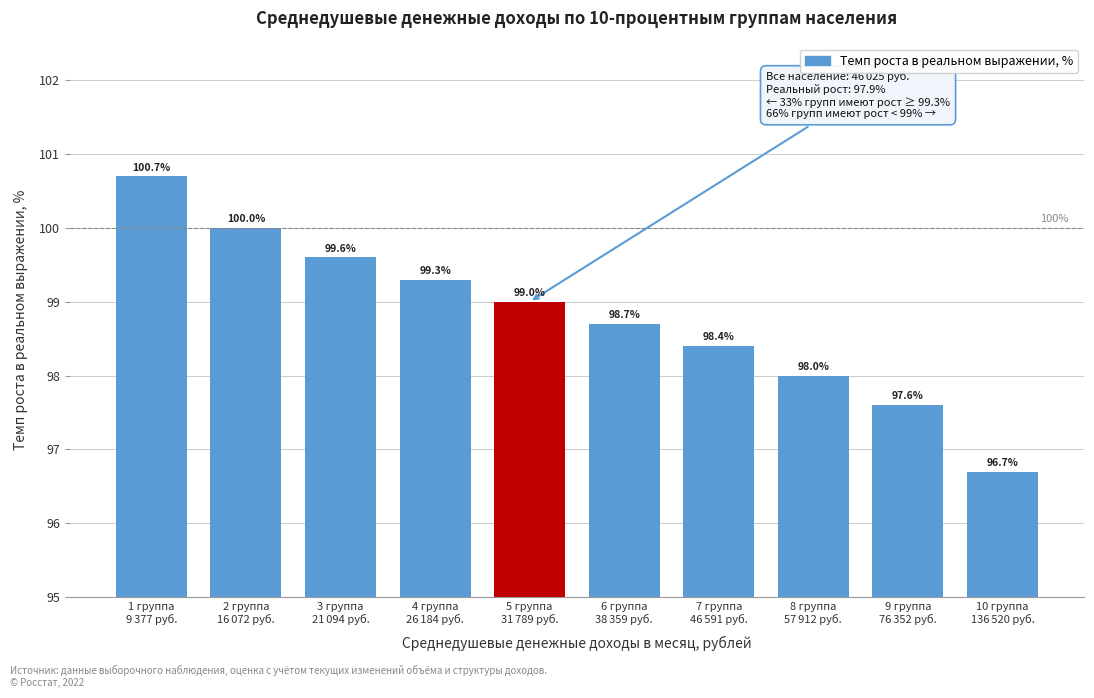

Reading left to right, what are all the values shown in this chart?

100.7	100.0	99.6	99.3	99.0	98.7	98.4	98.0	97.6	96.7